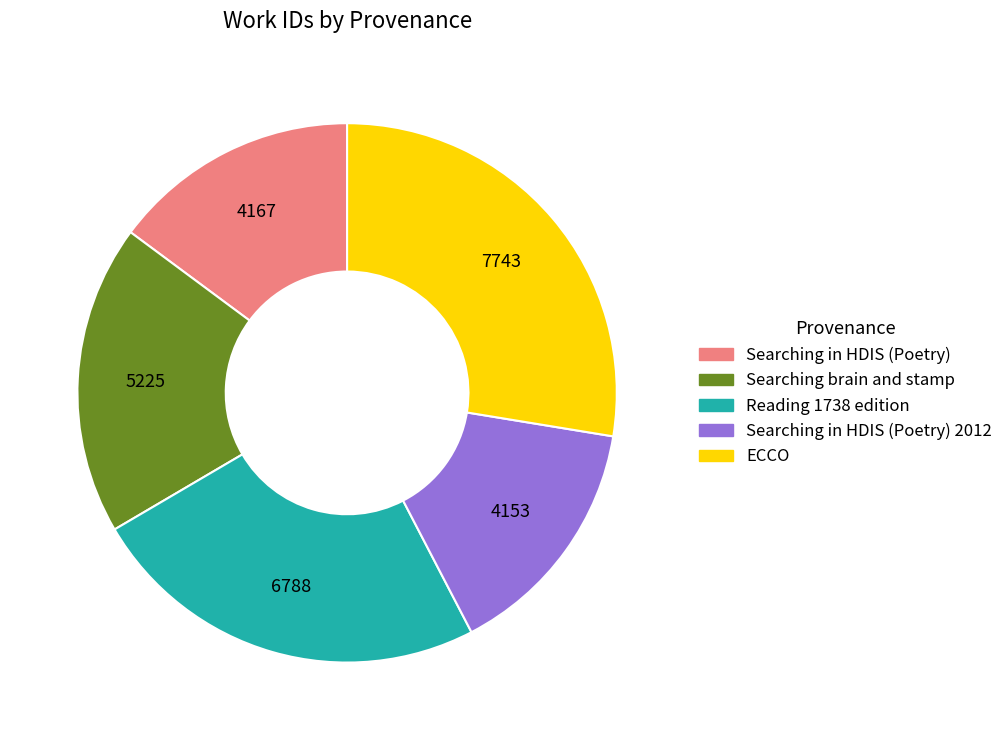

Is there any slice that represents more than half of the pie?

No